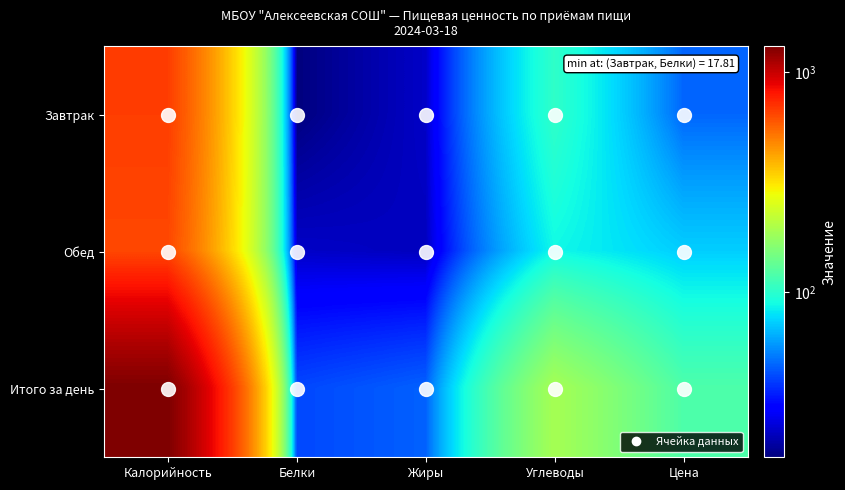

At how many categories does at least one series exceed 457?

1